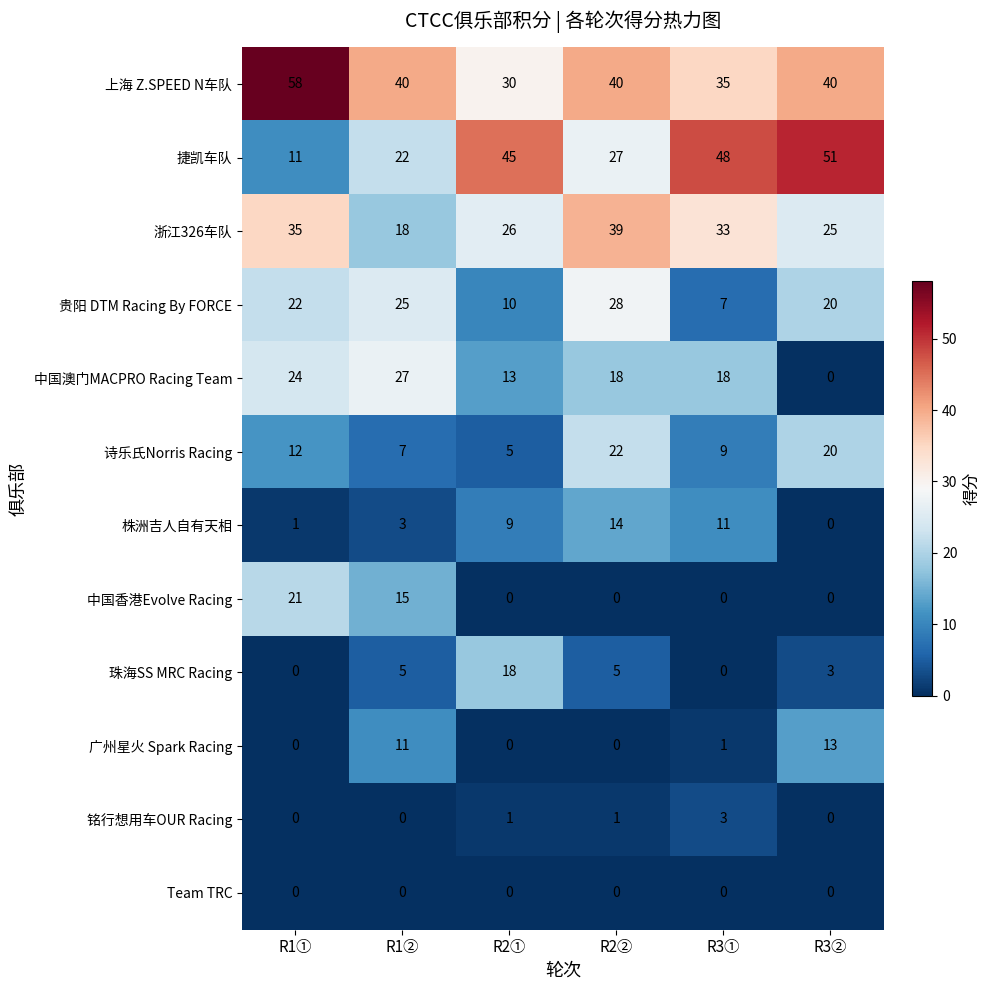

The 株洲吉人自有天相 series shows -7 at R3②. True or false?

False